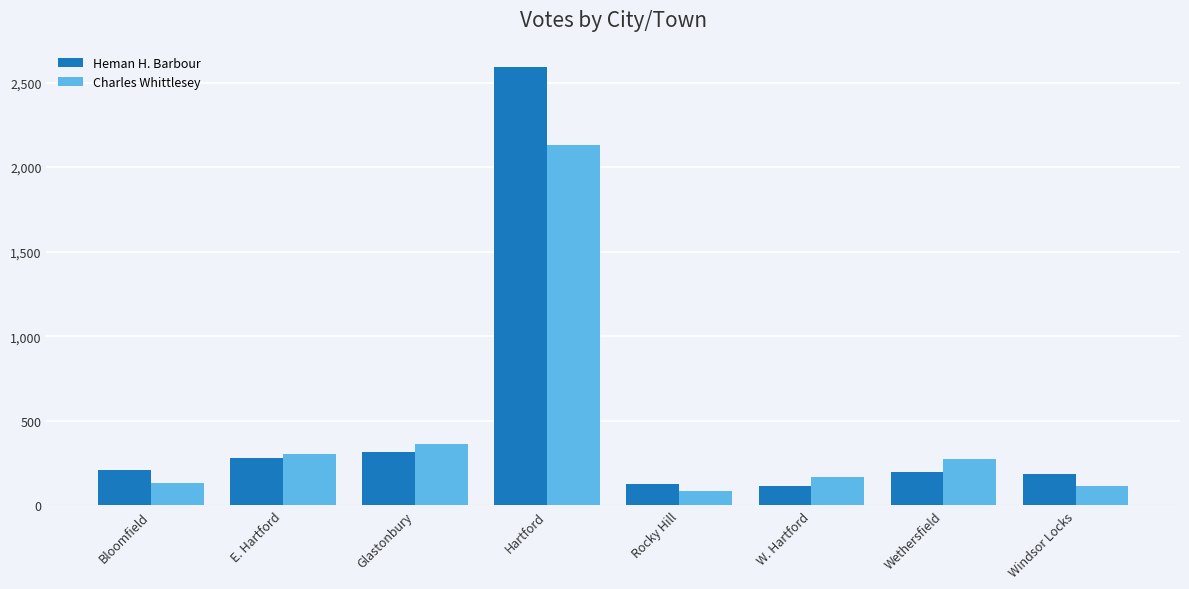

Where does the Charles Whittlesey series first go above 277?

E. Hartford